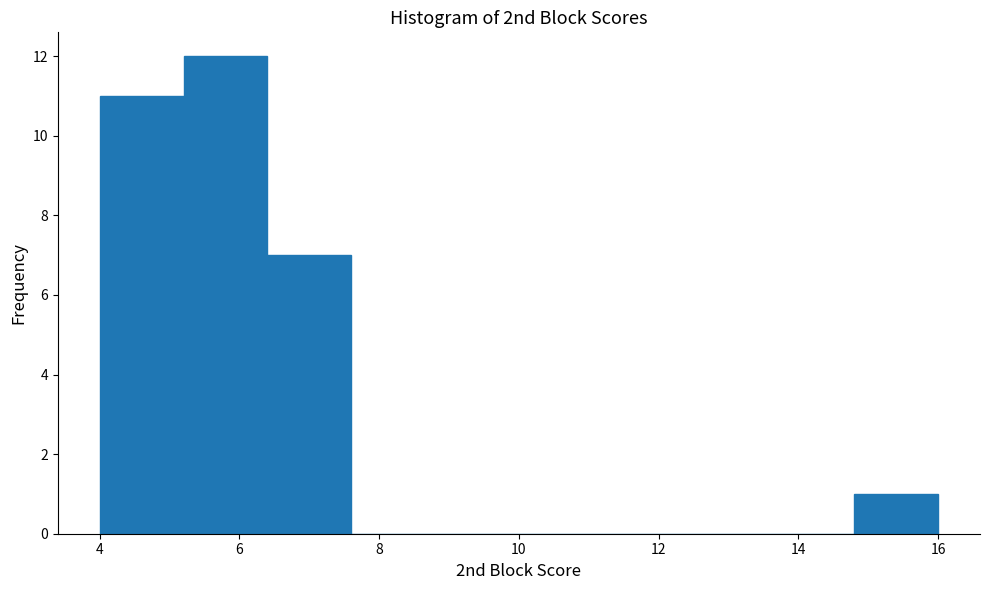

Over which range of the x-axis is the bar tallest?

5.2 to 6.4